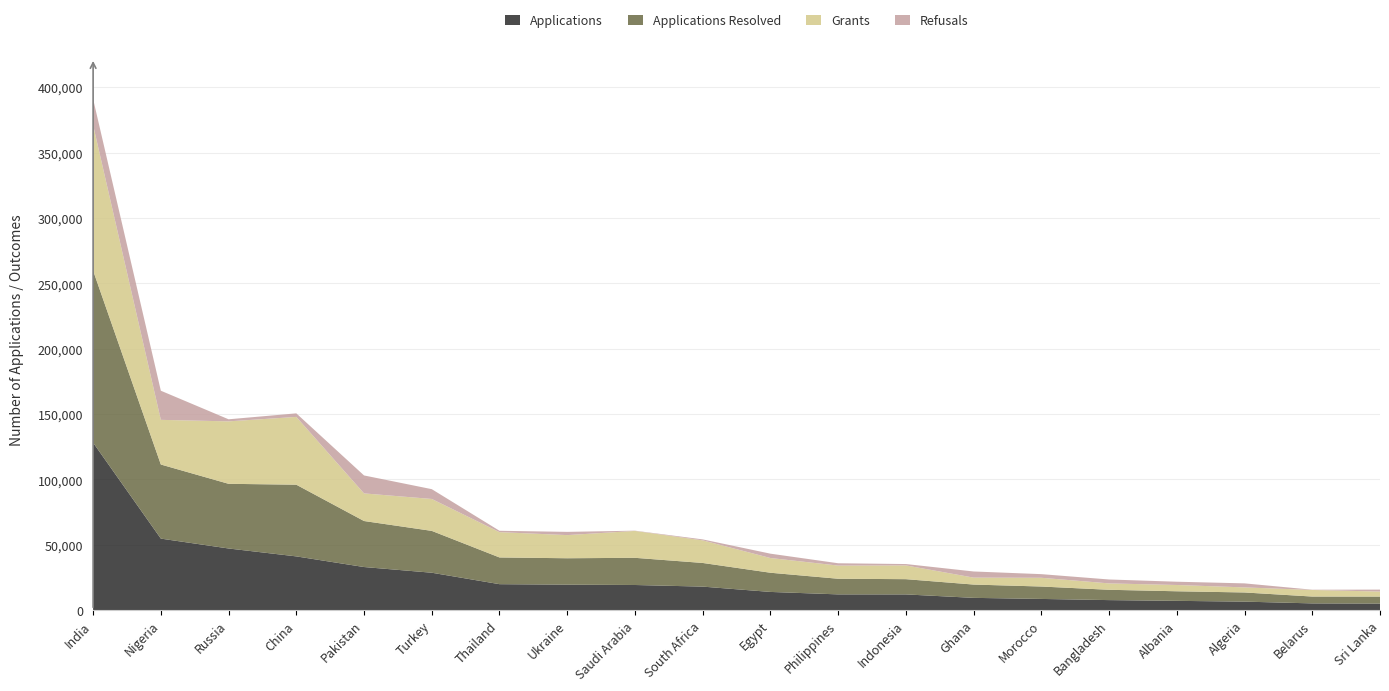

Reading left to right, what are all the values shown in this chart?

Applications: India=128101	Nigeria=54701	Russia=47148	China=41098	Pakistan=32958	Turkey=28599	Thailand=19845	Ukraine=19473	Saudi Arabia=19215	South Africa=17978	Egypt=13912	Philippines=12036	Indonesia=12011	Ghana=9372	Morocco=8554	Bangladesh=7657	Albania=7087	Algeria=6491	Belarus=5144	Sri Lanka=5000
Applications Resolved: India=131600	Nigeria=56685	Russia=49477	China=54845	Pakistan=35202	Turkey=32020	Thailand=20440	Ukraine=20206	Saudi Arabia=20789	South Africa=18096	Egypt=14677	Philippines=11957	Indonesia=11662	Ghana=10174	Morocco=9492	Bangladesh=7898	Albania=7325	Algeria=7006	Belarus=5233	Sri Lanka=5355
Grants: India=111336	Nigeria=34171	Russia=47776	China=51864	Pakistan=21130	Turkey=24414	Thailand=19369	Ukraine=17703	Saudi Arabia=20578	South Africa=17288	Egypt=11266	Philippines=10073	Indonesia=10531	Ghana=5313	Morocco=6692	Bangladesh=4883	Albania=4807	Algeria=3879	Belarus=5046	Sri Lanka=3844
Refusals: India=19989	Nigeria=22283	Russia=1585	China=2720	Pakistan=13734	Turkey=7498	Thailand=1043	Ukraine=2478	Saudi Arabia=189	South Africa=742	Egypt=3327	Philippines=1785	Indonesia=1040	Ghana=4703	Morocco=2776	Bangladesh=2994	Albania=2506	Algeria=3083	Belarus=176	Sri Lanka=1492